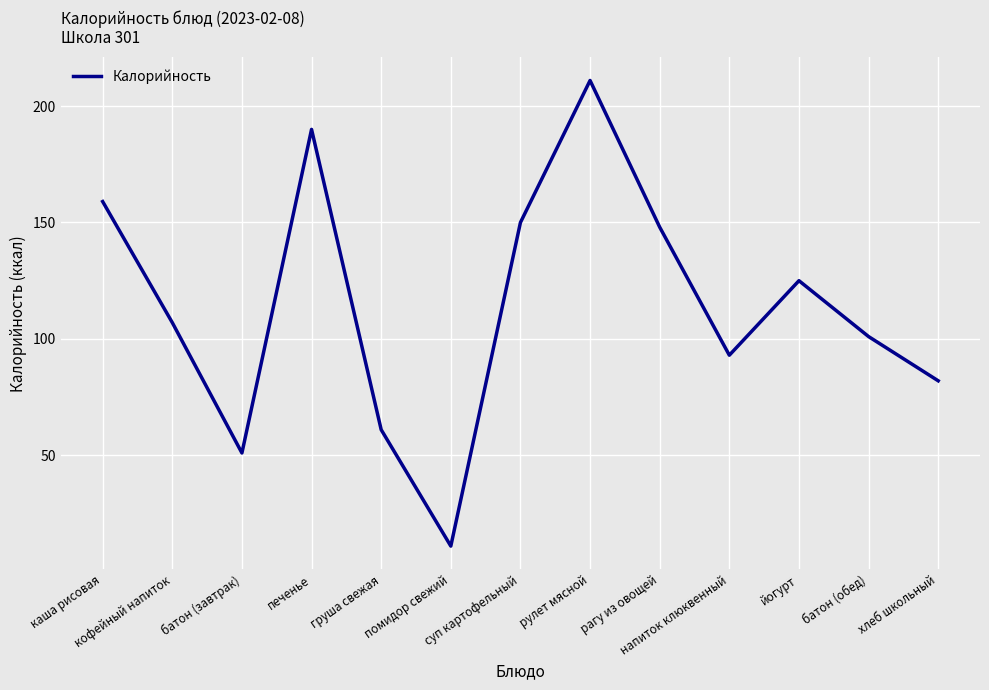

What is the average value?

115